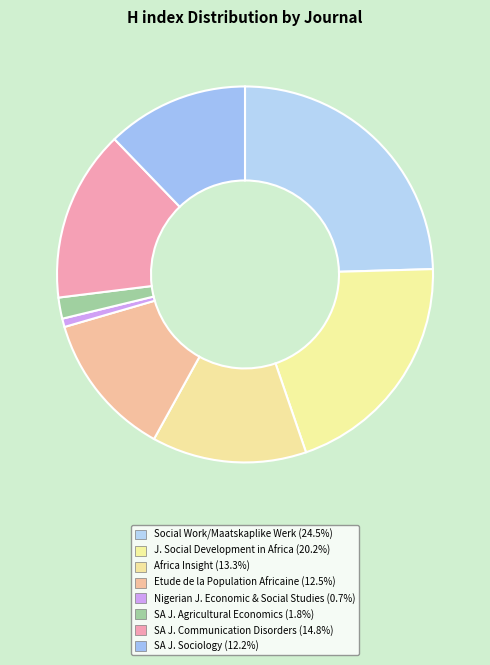

Count the number of slices in the pie.

8